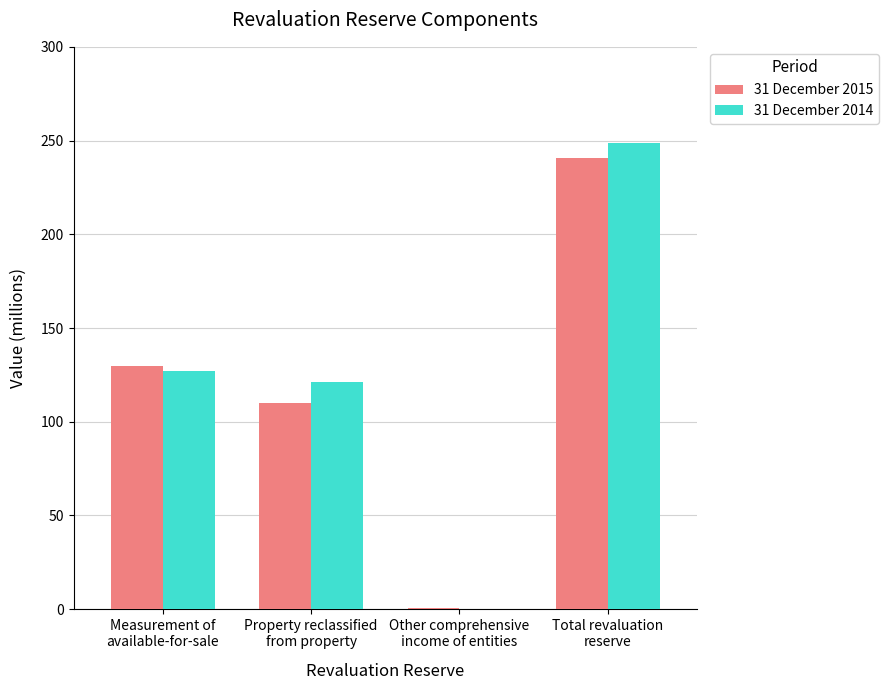

What is the sum of all 31 December 2015 values?

481.4